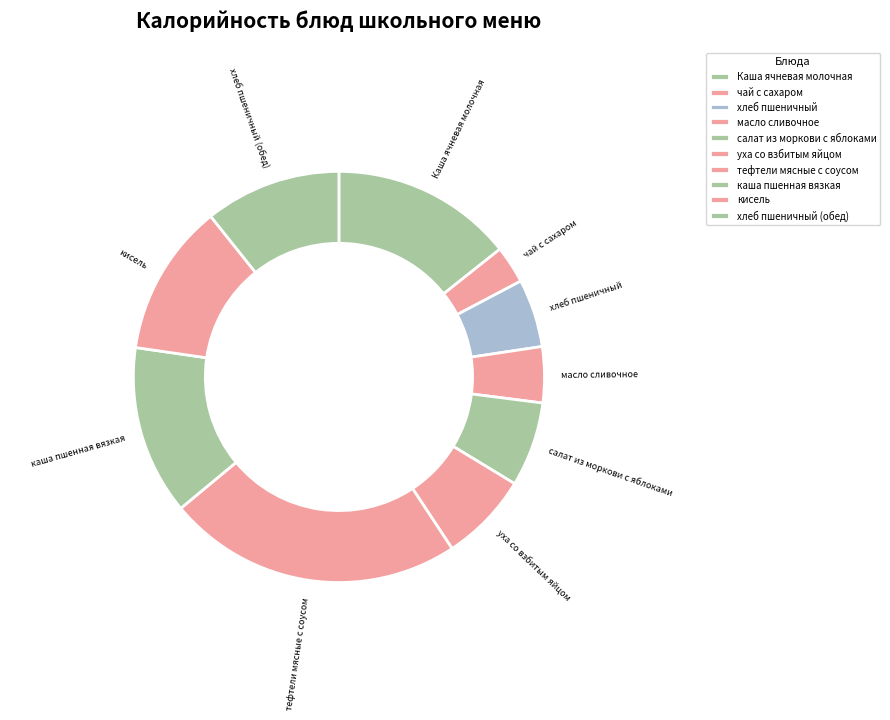

What percentage is the тефтели мясные с соусом slice, to the nearest percent?

23%